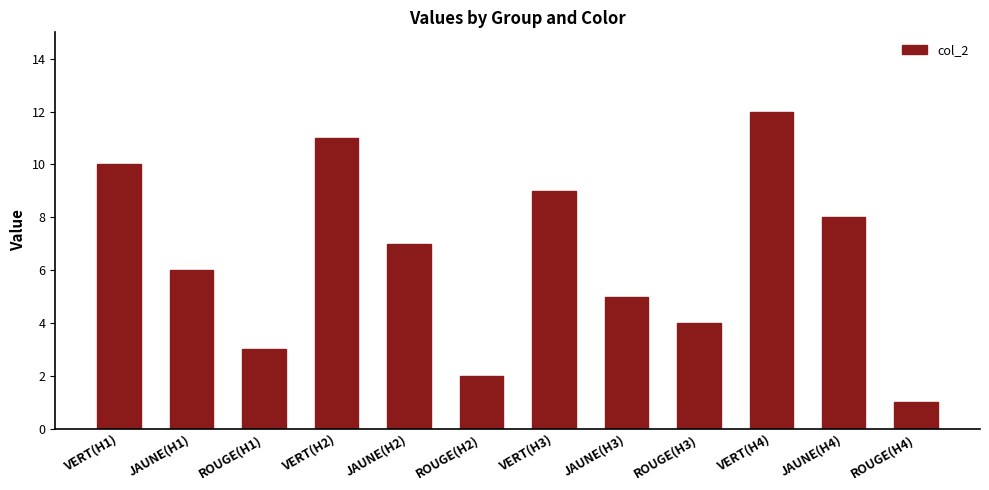

The chart shows a value of 13 at JAUNE(H4). True or false?

False